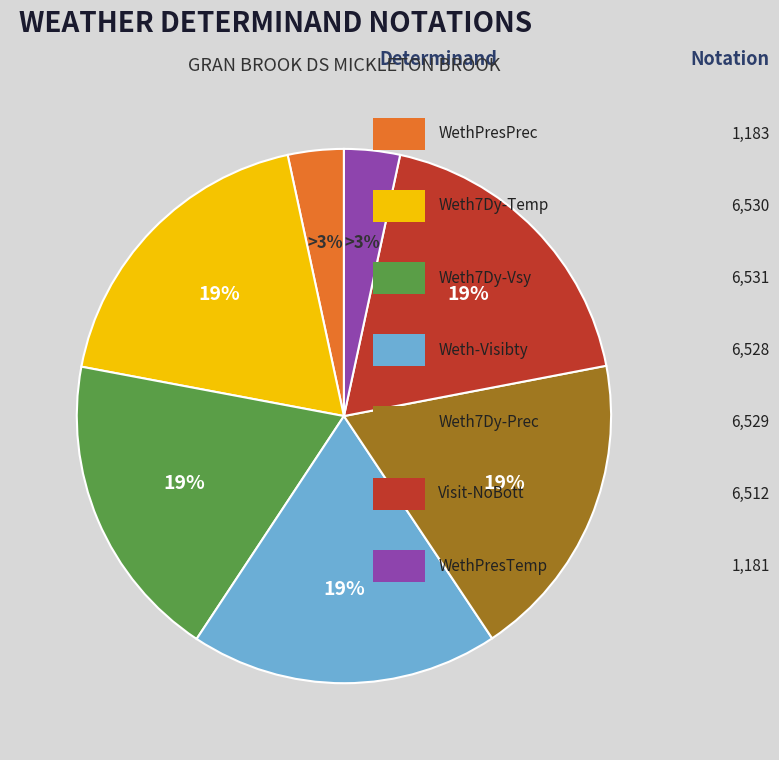

How many slices are in this pie chart?

7